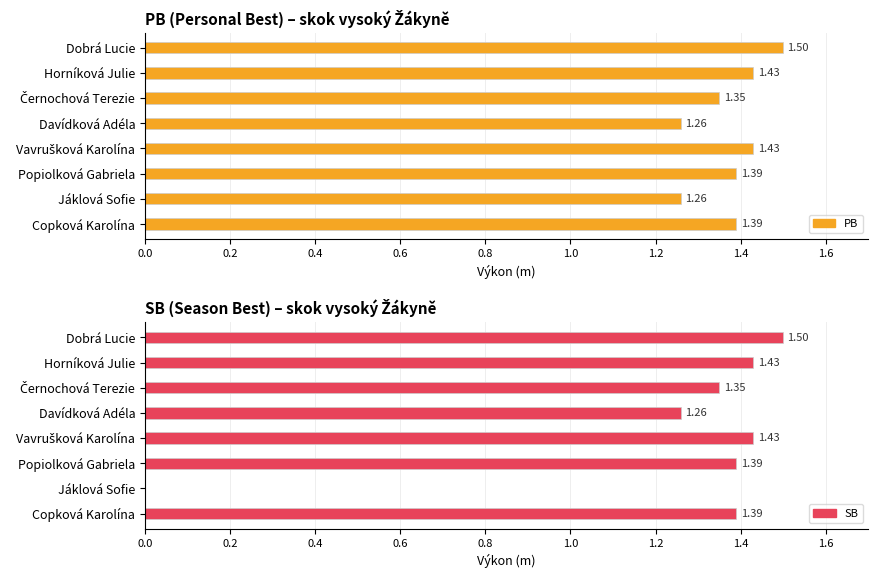

Between Davídková Adéla and Vavrušková Karolína, which is larger?

Vavrušková Karolína